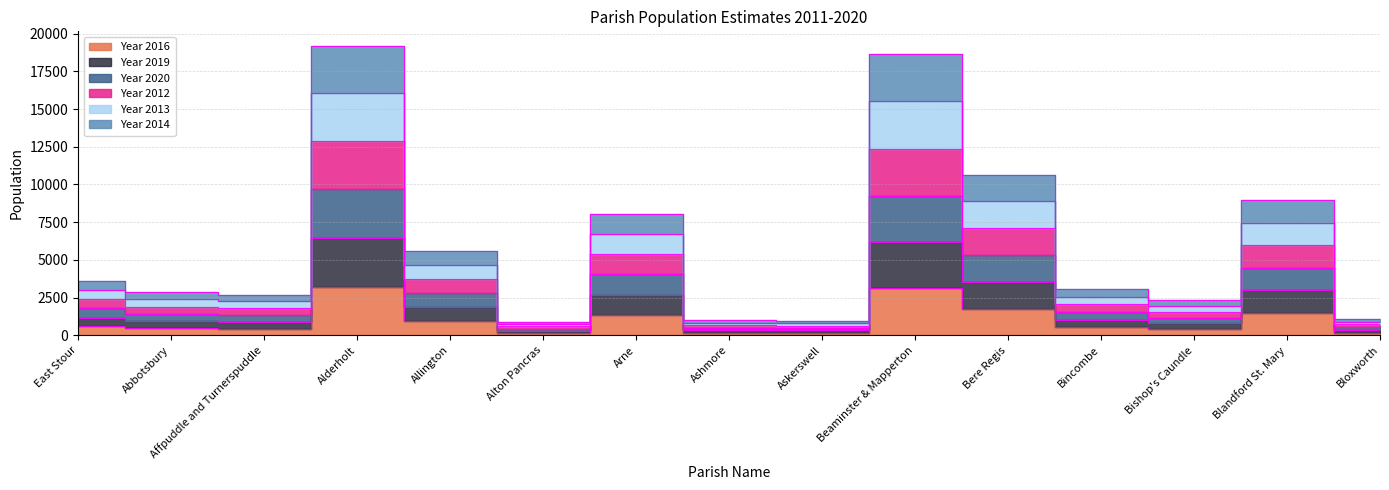

True or false: Year 2016 has a value of 65 at Bloxworth.

False